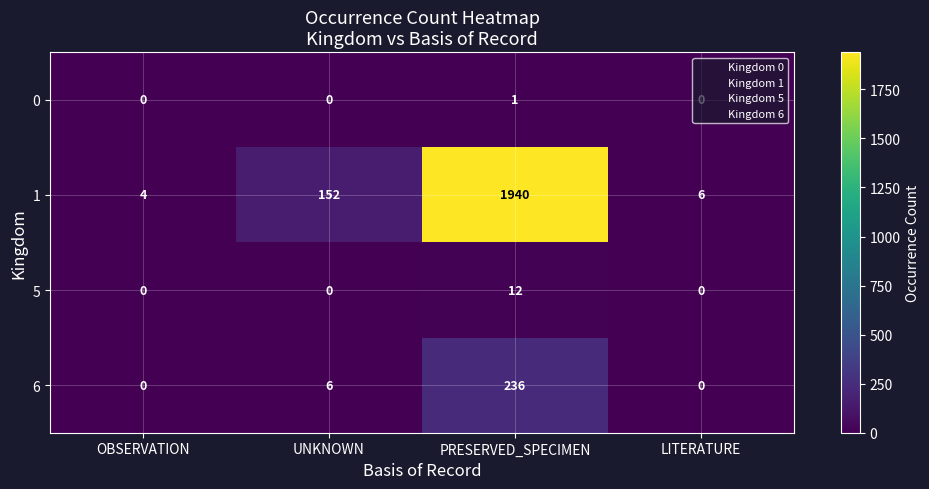

The 5 series shows 8 at OBSERVATION. True or false?

False